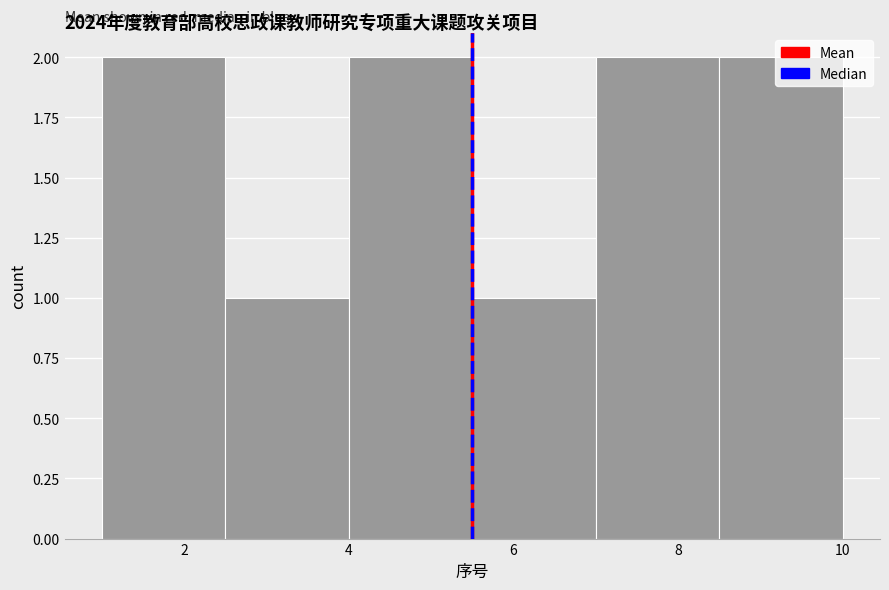

What is the height of the bar covering 1.0 to 2.5 on the x-axis? Neither the bar edges nor the heights are printed on the chart, so give them approximately, as read against the axes.

2